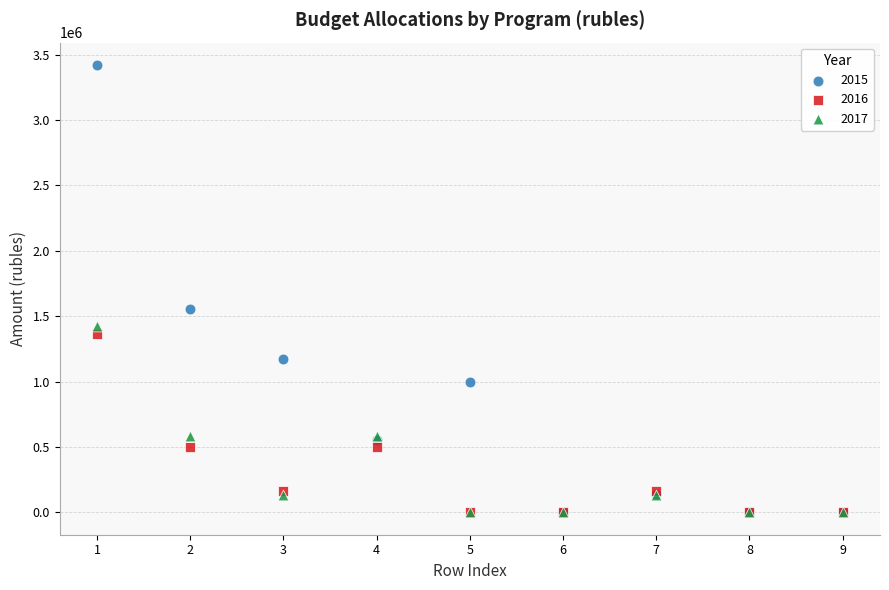

Across all series, what Y value is closest to 1710206?

1553800.8